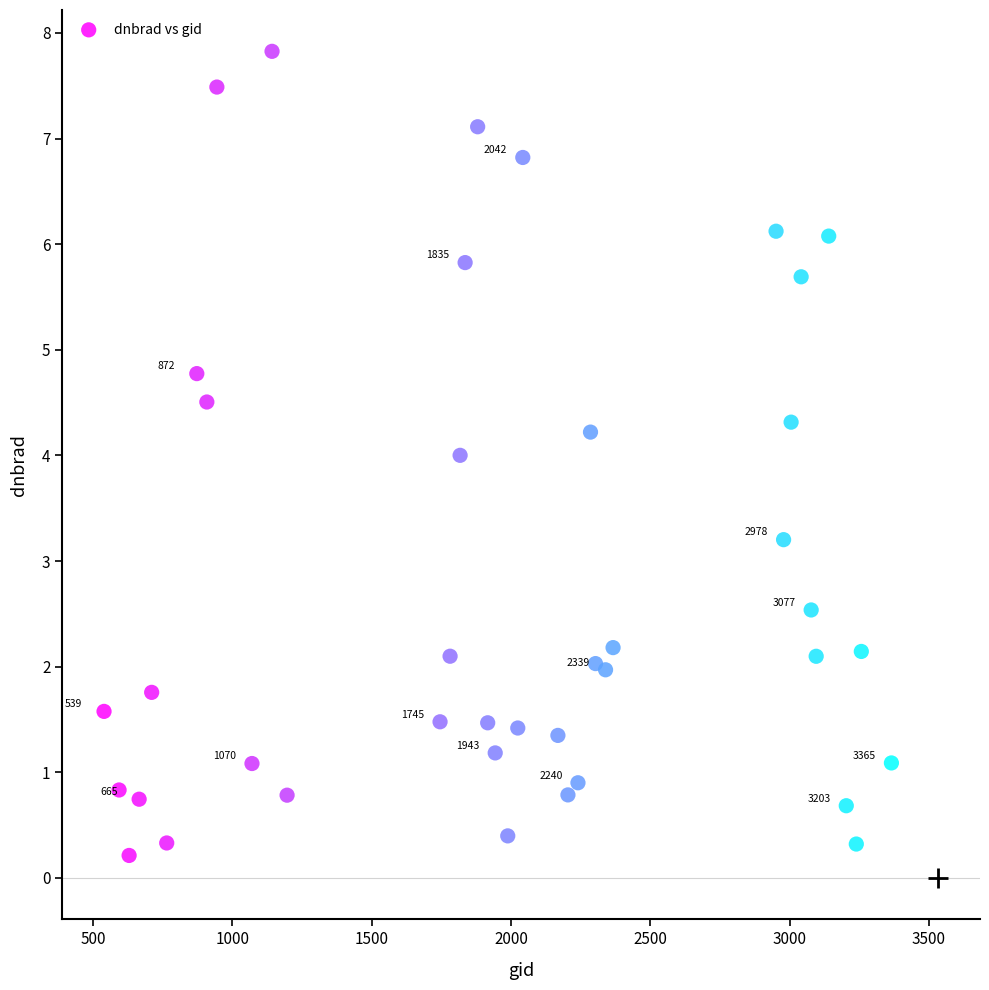

What is the range of Y values (max minus min)?

7.6